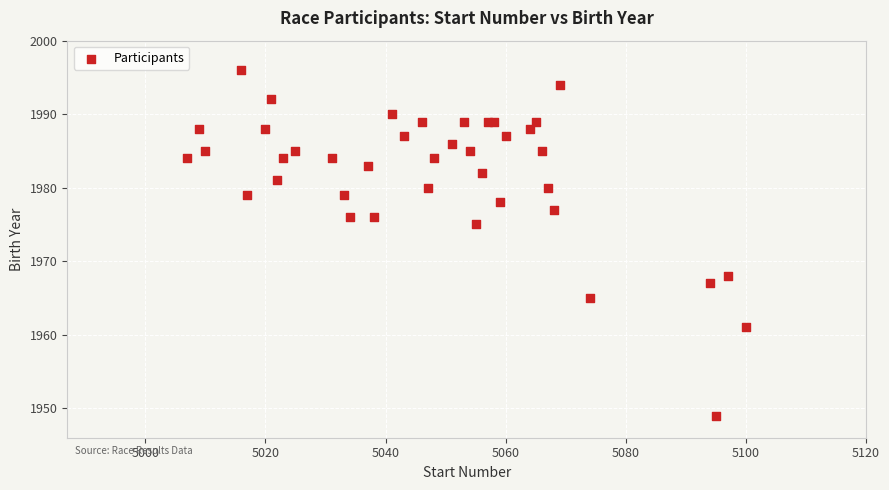

What Y value in the scatter plot is closest to 1972?

1975